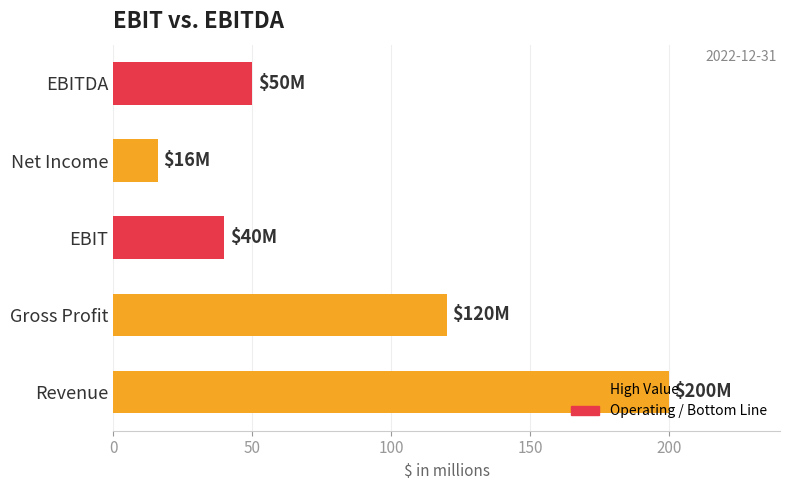

What is the smallest value displayed?

16